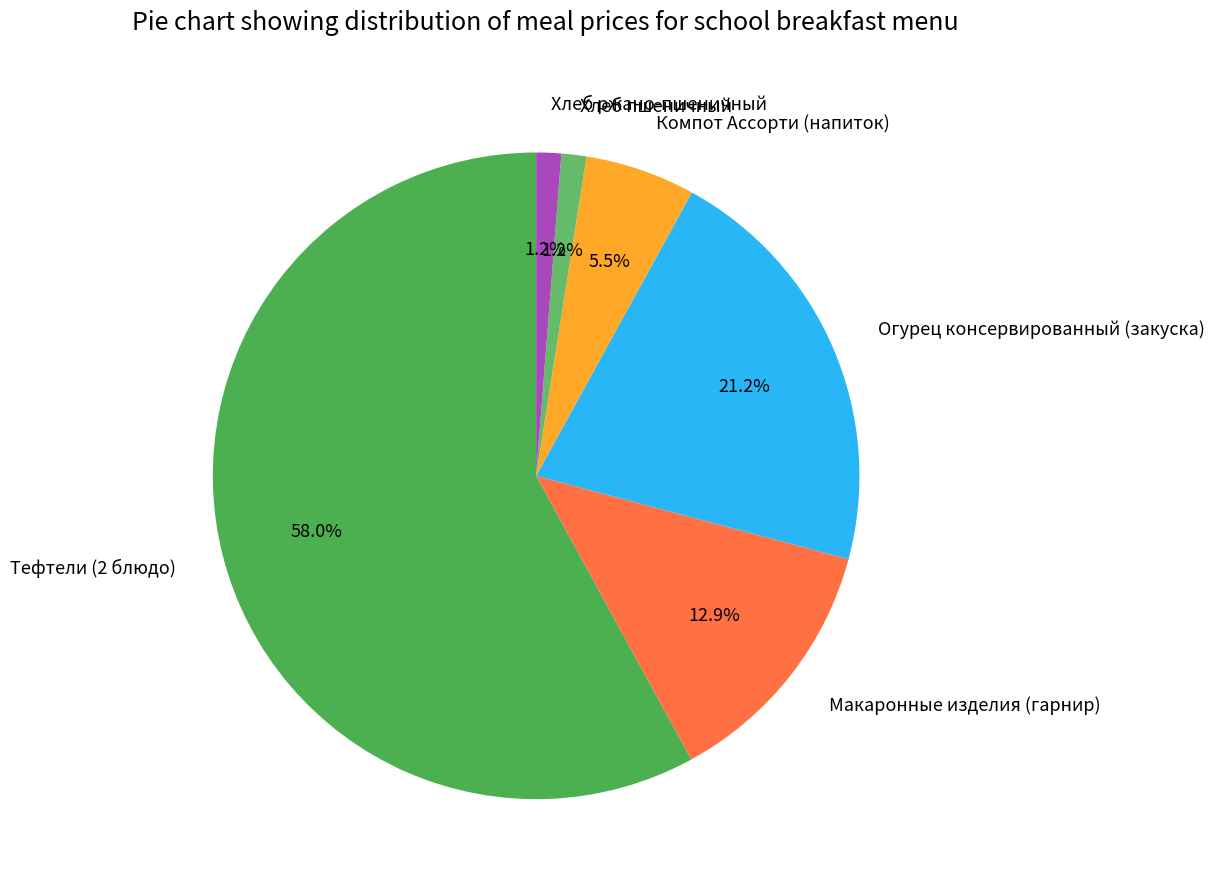

How many slices are in this pie chart?

6